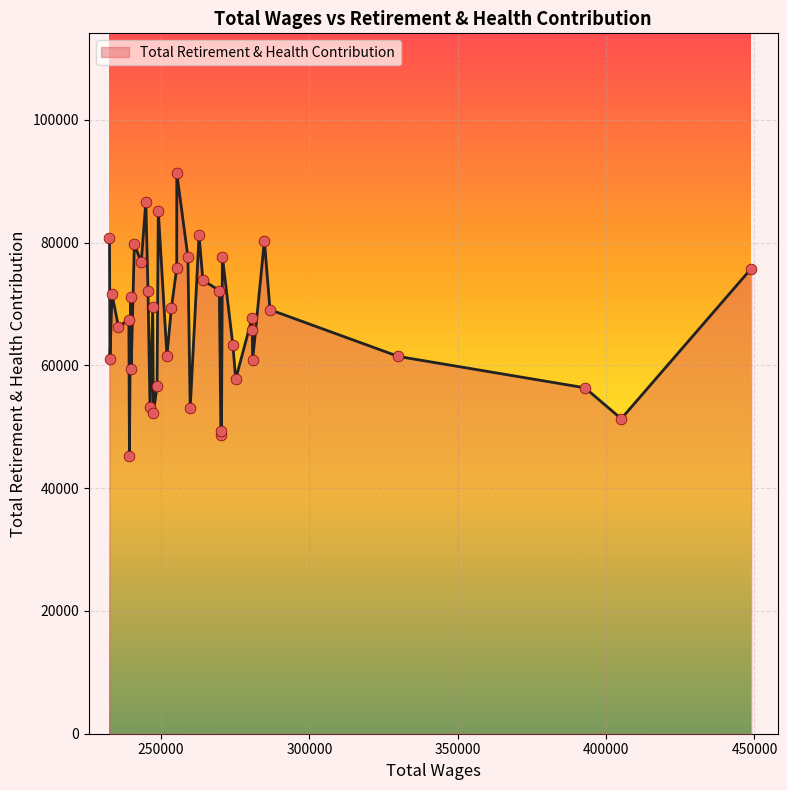

What is the greatest value displayed?

91264